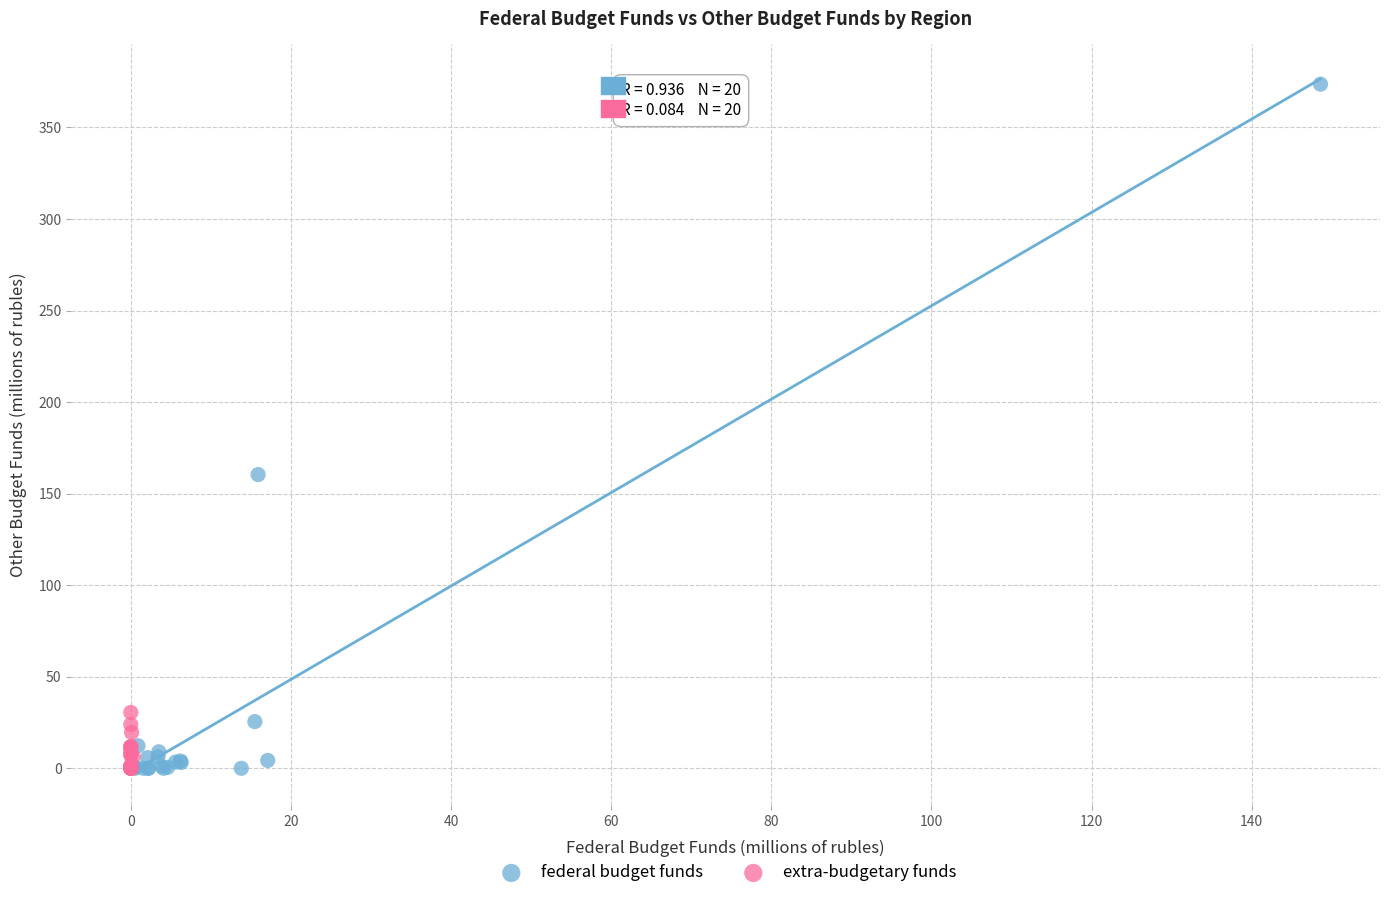

Which series has the widest spread of Y values?

federal budget funds